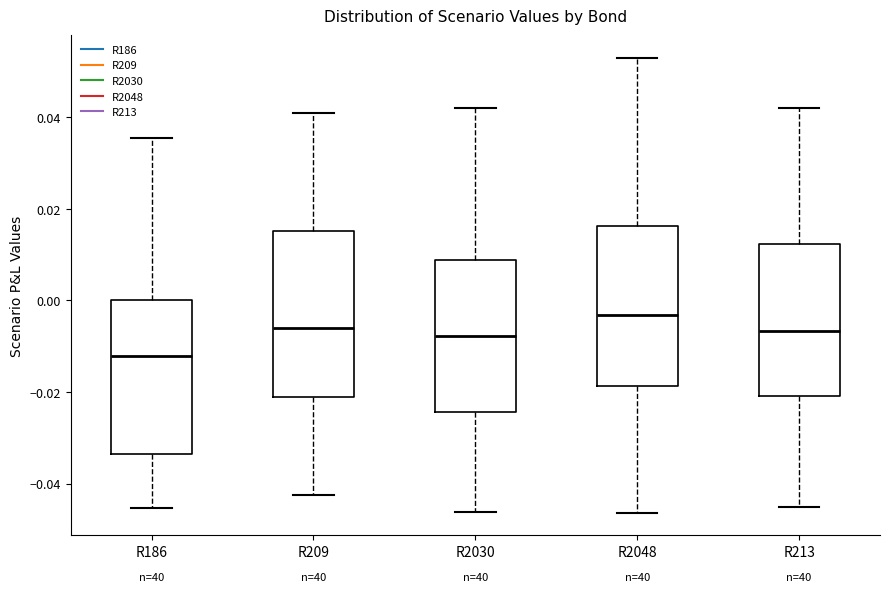

Reading left to right, transcribe this box plot: for each box, give where its median line is, the range the box spans, and where its two whiskers end, as read against the y-axis. The values are not printed on the chart, so give them approximately, as read against the axis.

R186: median -0.012, box -0.034 to 0.000, whiskers -0.046 to 0.036
R209: median -0.006, box -0.020 to 0.016, whiskers -0.042 to 0.040
R2030: median -0.008, box -0.024 to 0.008, whiskers -0.046 to 0.042
R2048: median -0.004, box -0.018 to 0.016, whiskers -0.046 to 0.052
R213: median -0.006, box -0.020 to 0.012, whiskers -0.046 to 0.042